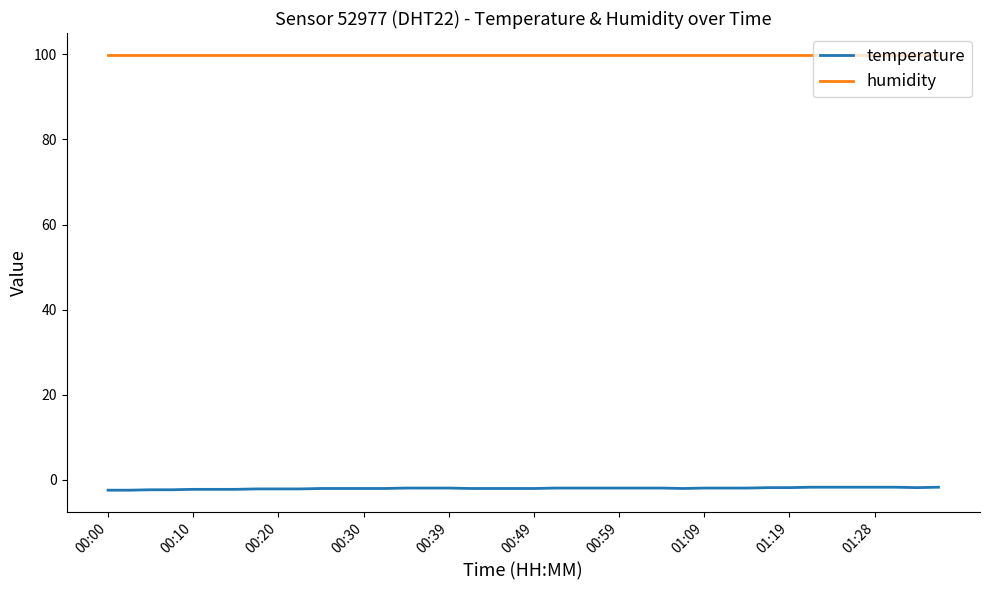

True or false: humidity and temperature intersect in this chart.

False